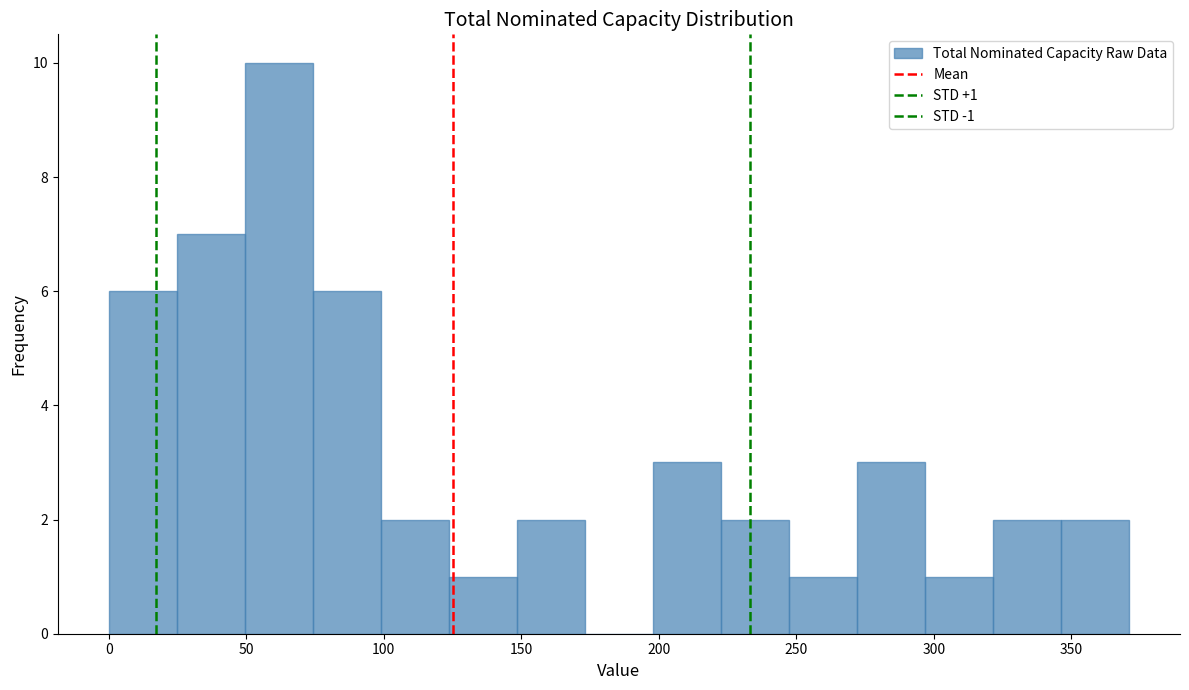

Which range on the x-axis has the tallest bar?

50 to 75